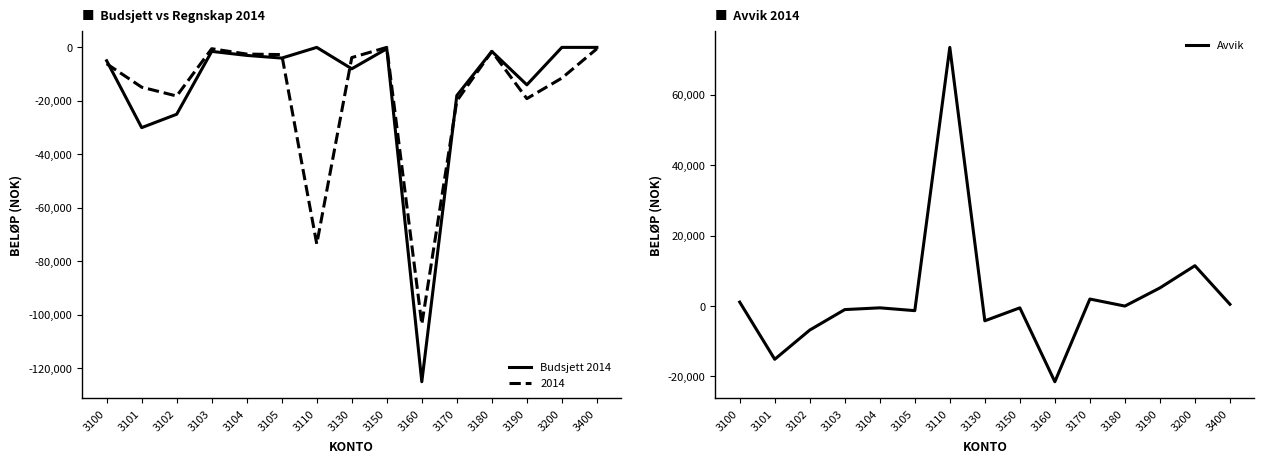

What are all the series names shown in the legend?

Budsjett 2014, Avvik